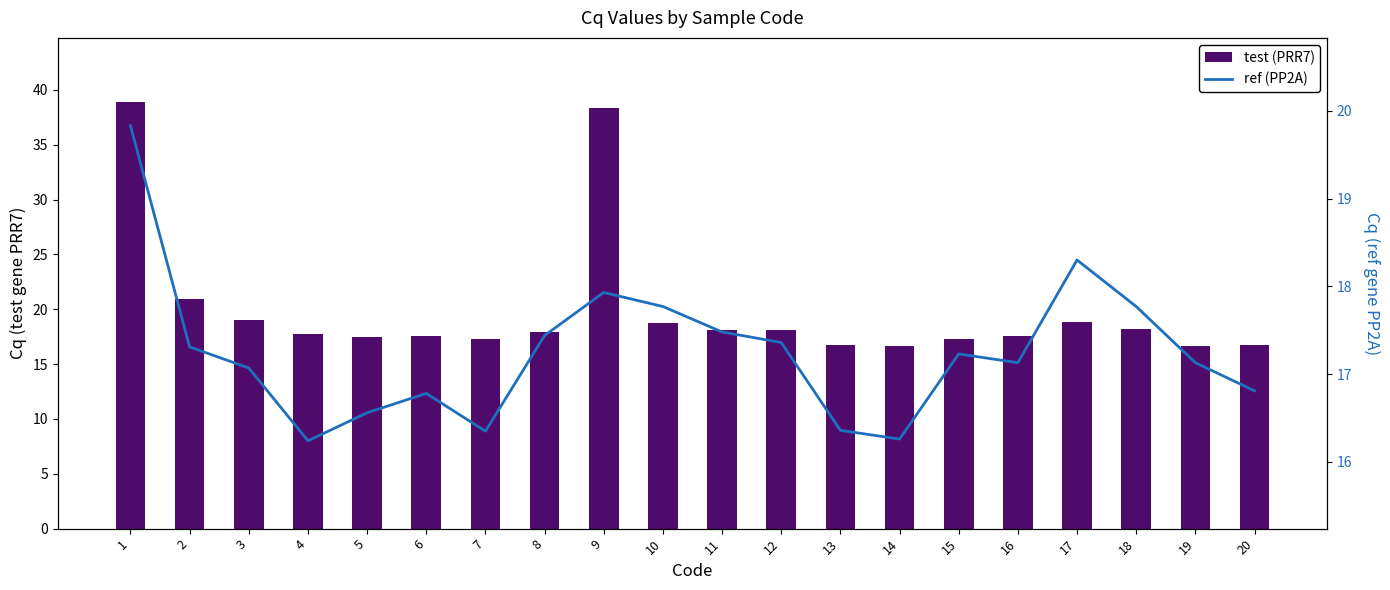

True or false: test (PRR7) has a value of 38.3 at 9.

True